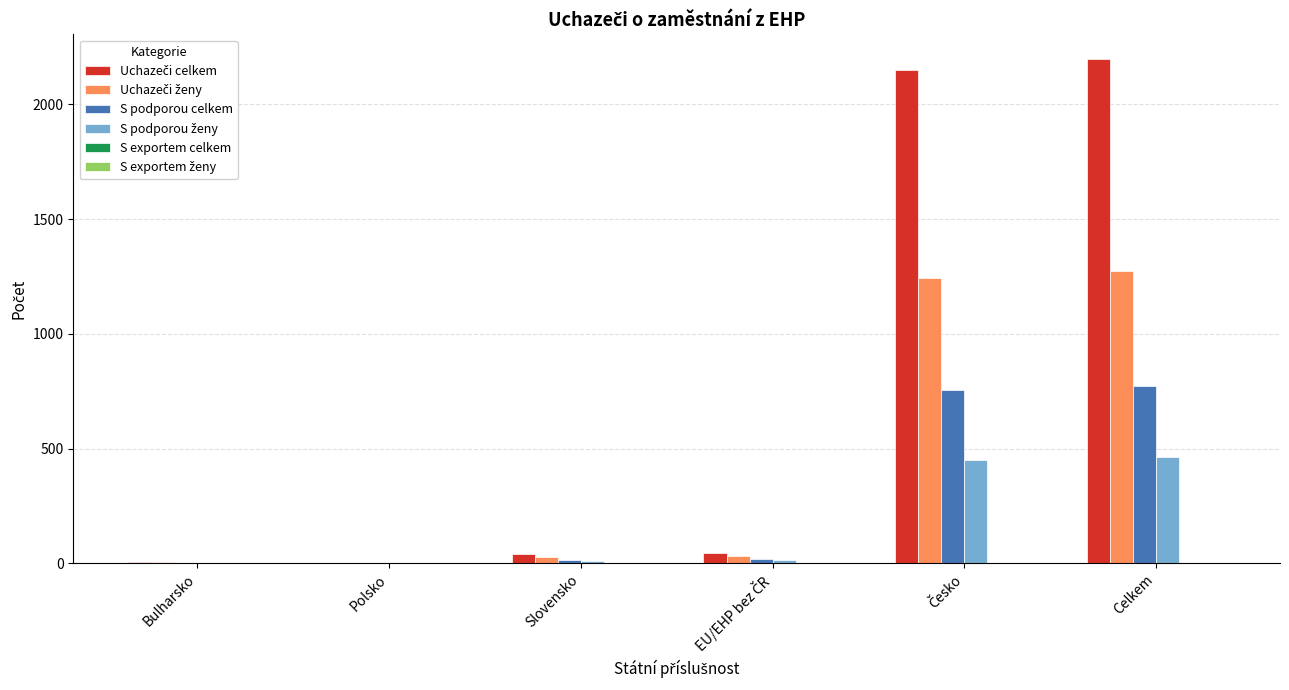

Which label corresponds to the largest value in the chart?

Celkem